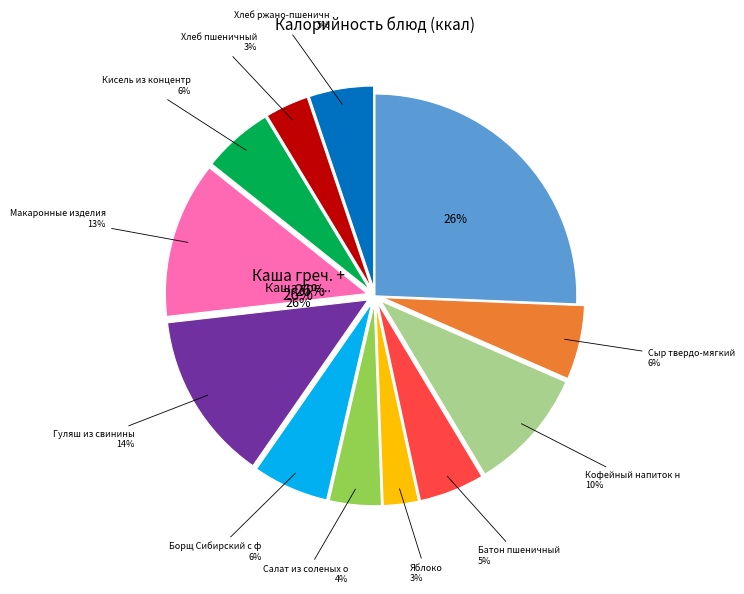

How much of the chart is everything except Яблоко?

97.2%